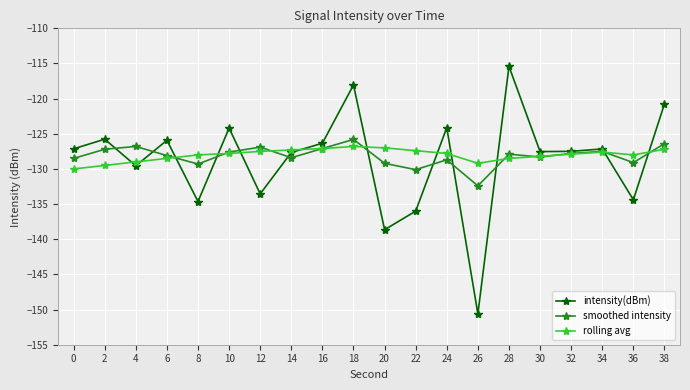

Read the rolling avg value at 30.

-128.2